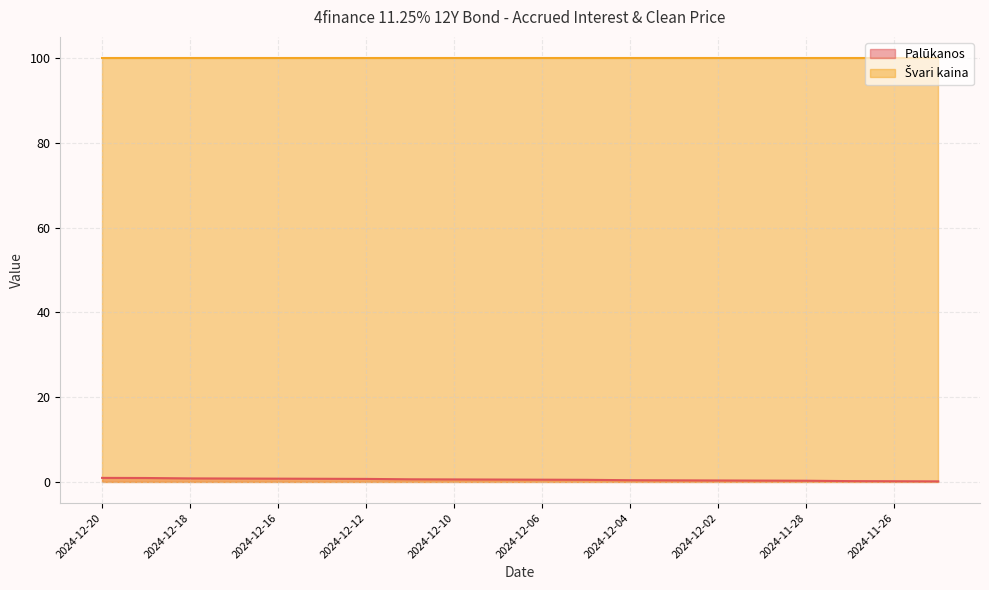

What is the sum of all values?

10.6